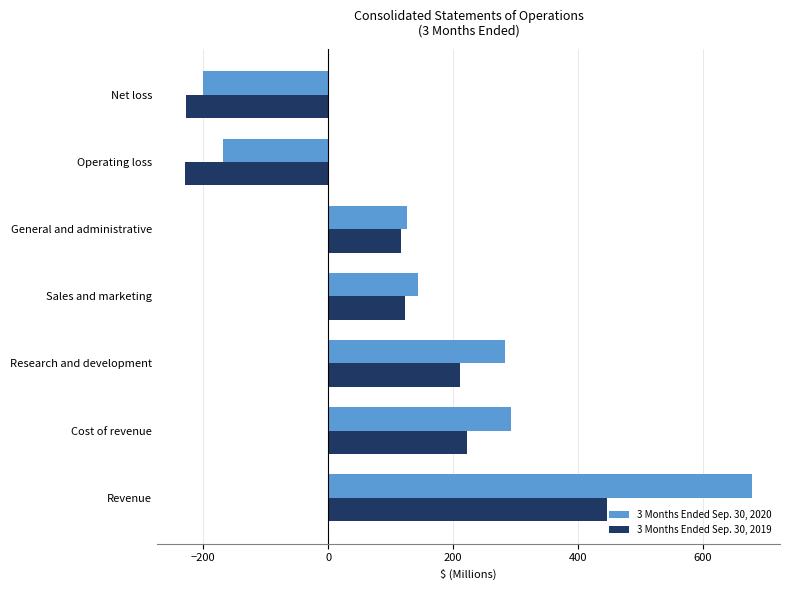

What is the lowest value of the 3 Months Ended Sep. 30, 2019 series?

-228.9